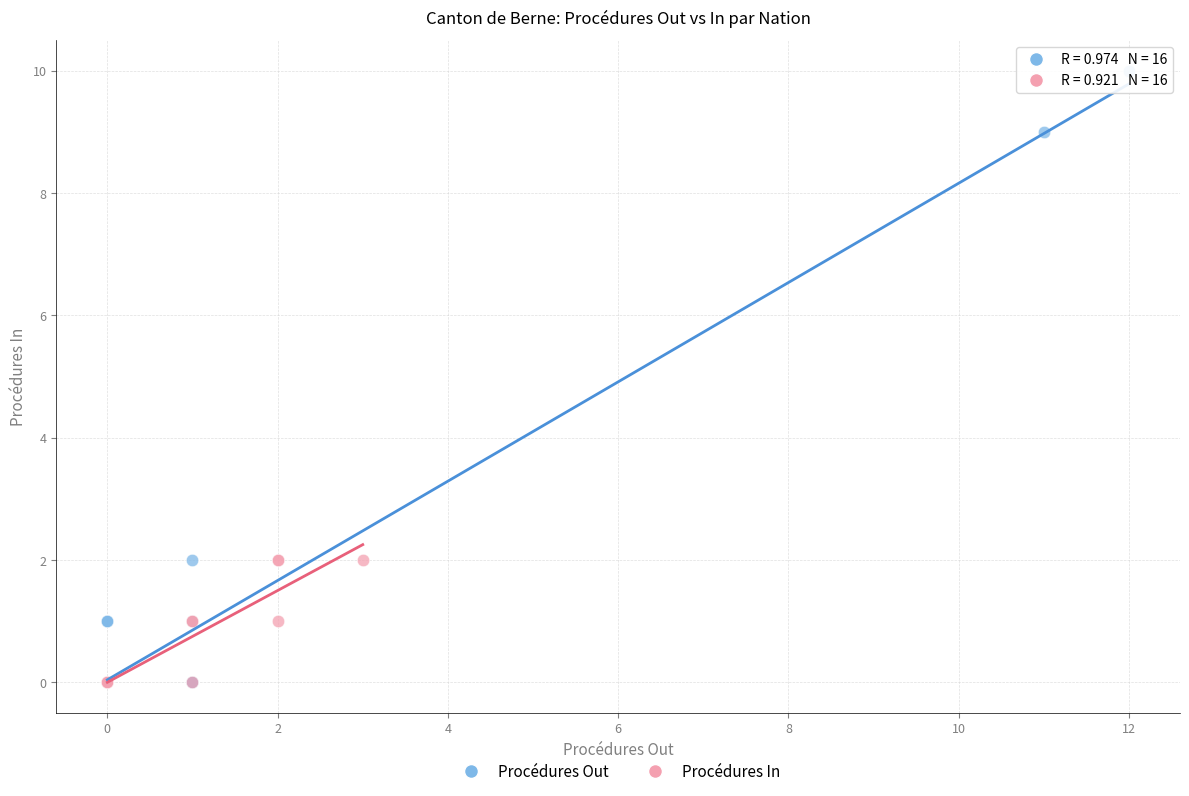

Which series contains the highest Y value?

Procédures Out